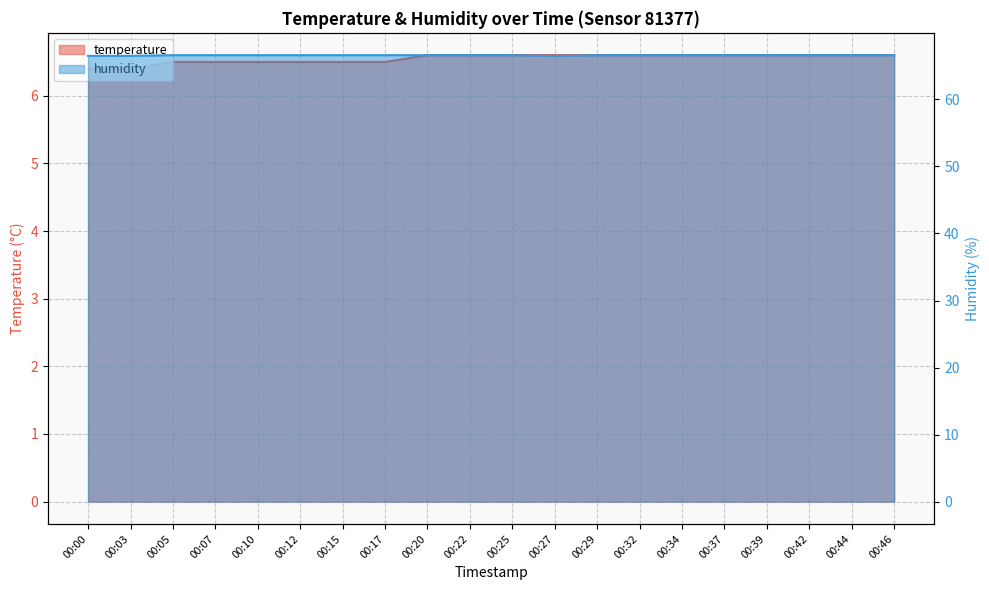

True or false: humidity has a value of 18.5 at 00:25.

False